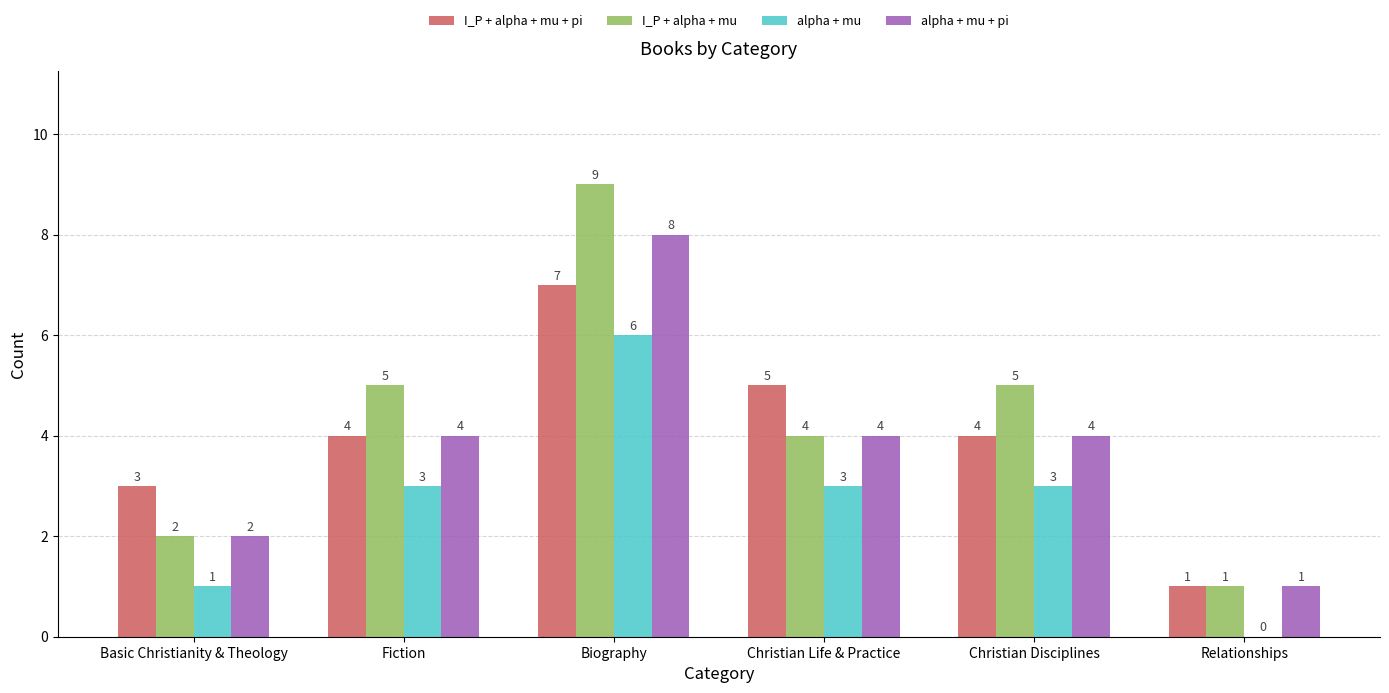

Which label corresponds to the largest value in the chart?

Biography